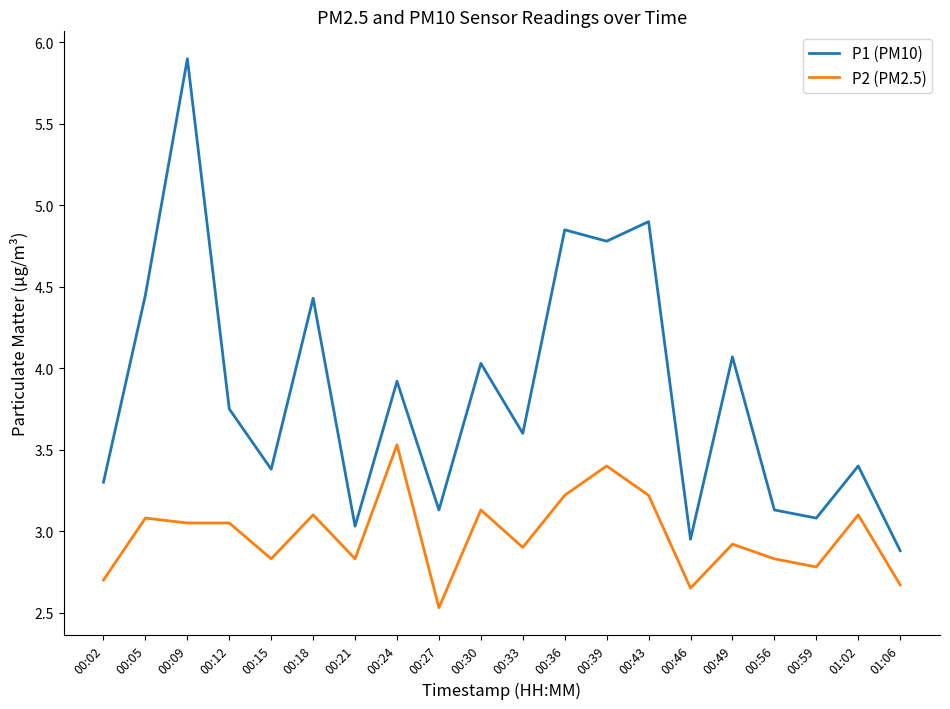

What is the difference between the highest and lowest values at 00:18?

1.3